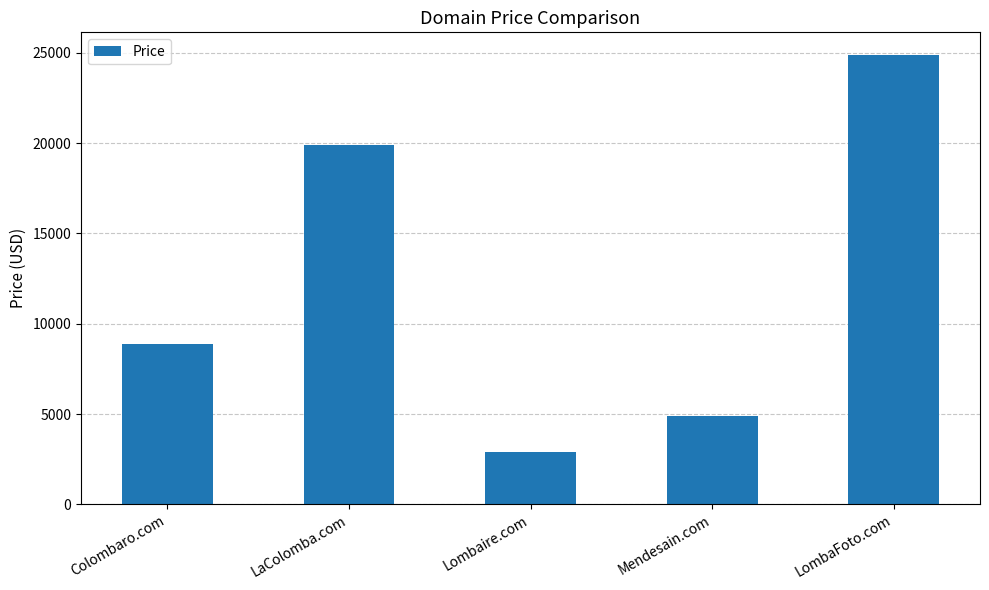

Which has a higher value, LaColomba.com or LombaFoto.com?

LombaFoto.com